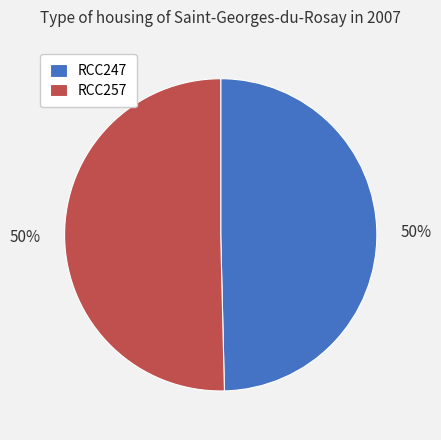

What is the ratio of the value at RCC257 to the value at RCC247?

1.0